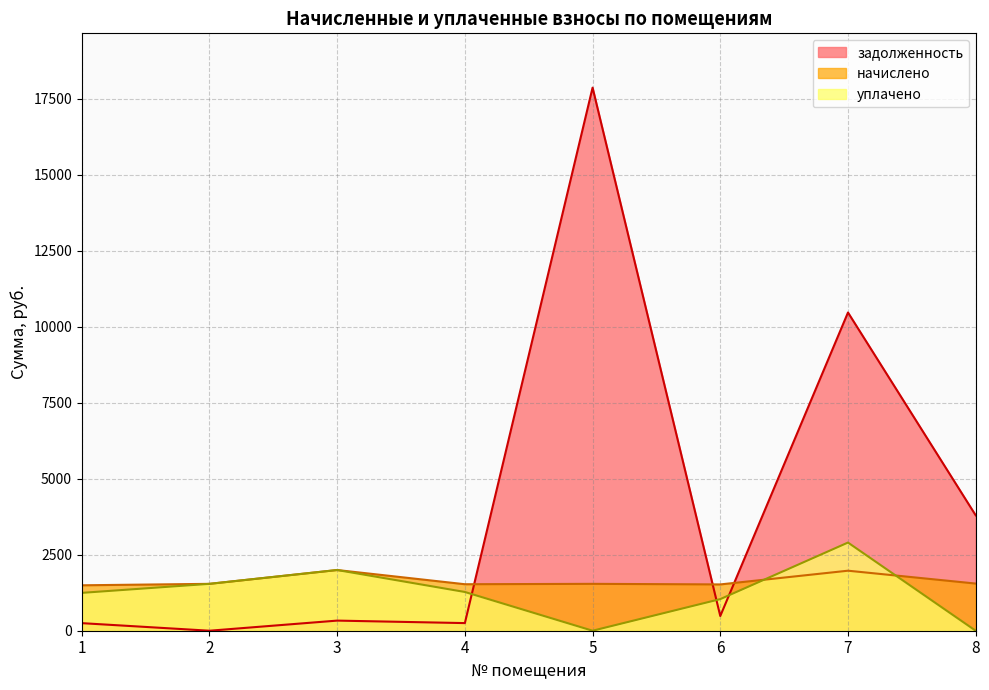

In начислено, how many points are lower than both neighbors (excluding endpoints)?

2